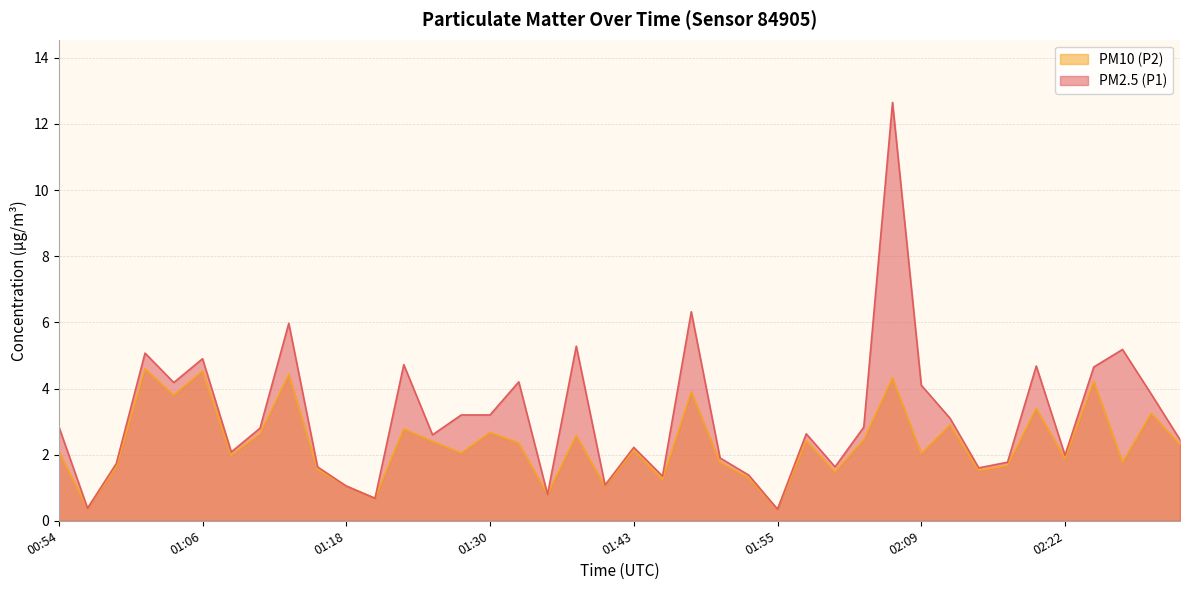

Where is PM10 (P2) nearest to the value 2?

01:08